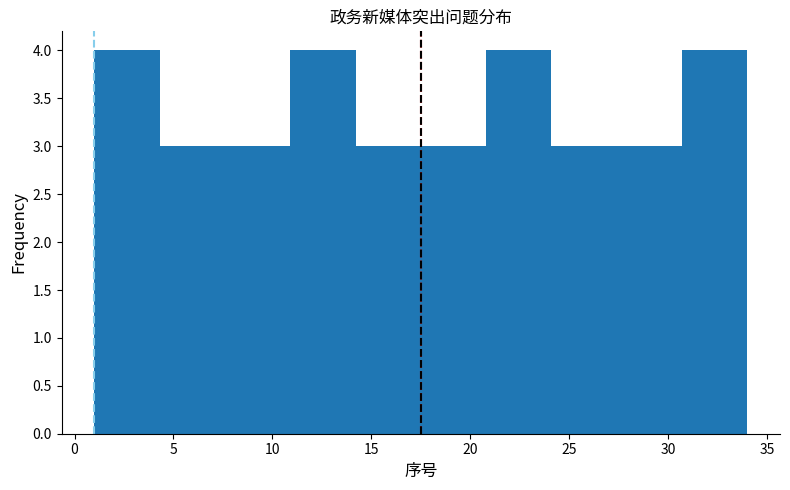

Reading left to right, transcribe this chart: for each bar, give the range it covers on the x-axis and its height. Neither the bar edges nor the heights are printed on the chart, so give them approximately, as read against the axes.

1.0 to 4.3: 4
4.3 to 7.6: 3
7.6 to 10.9: 3
10.9 to 14.2: 4
14.2 to 17.5: 3
17.5 to 20.8: 3
20.8 to 24.1: 4
24.1 to 27.4: 3
27.4 to 30.7: 3
30.7 to 34.0: 4